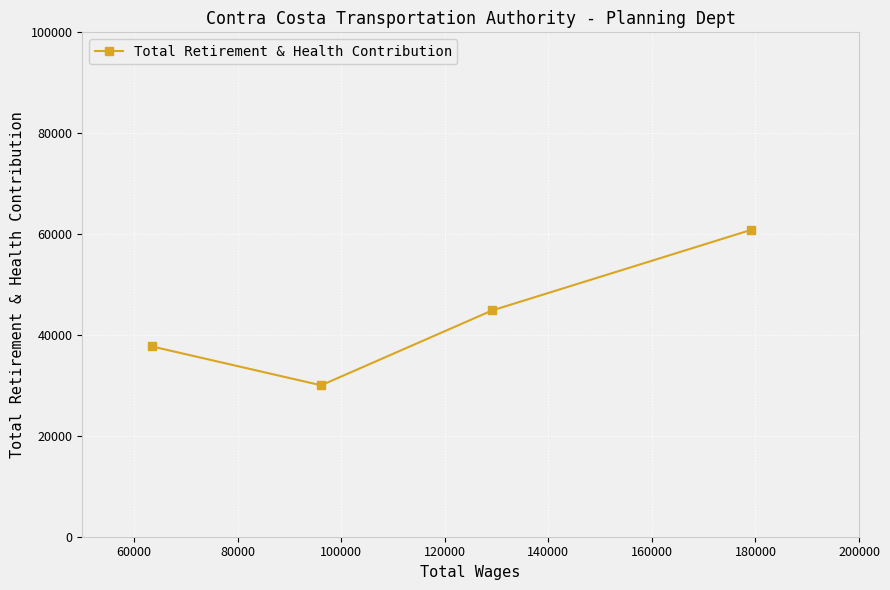

What is the minimum value shown in the chart?

30018